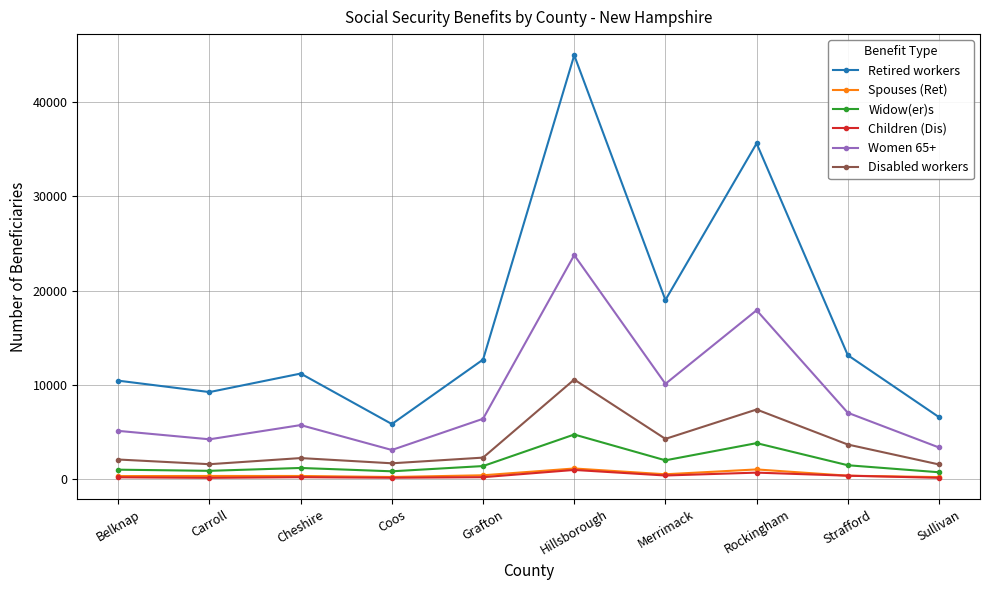

True or false: Spouses (Ret) has more than 1 interior local peaks.

True